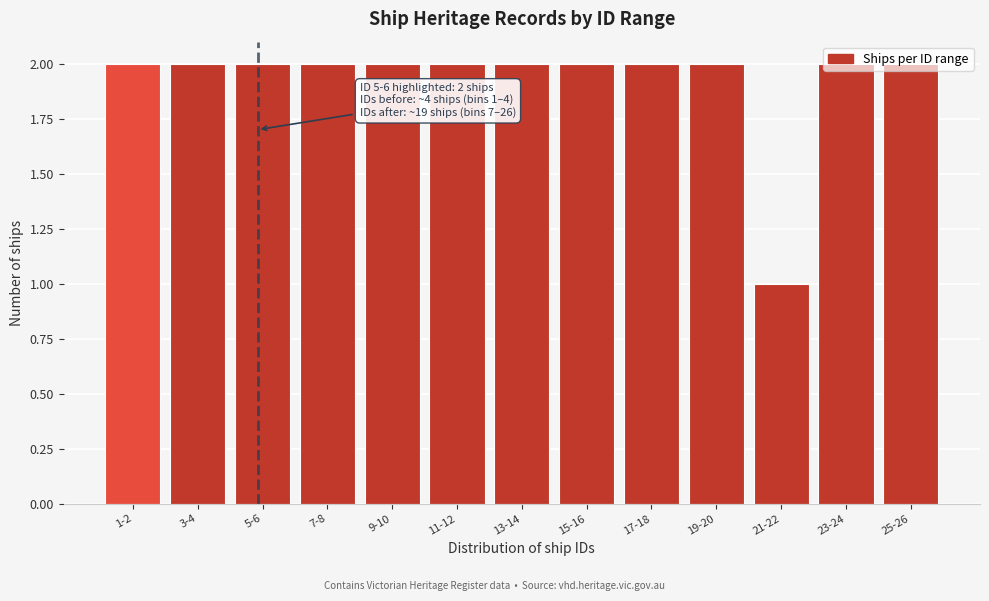

What is the sum of the values at 7-8 and 19-20?

4